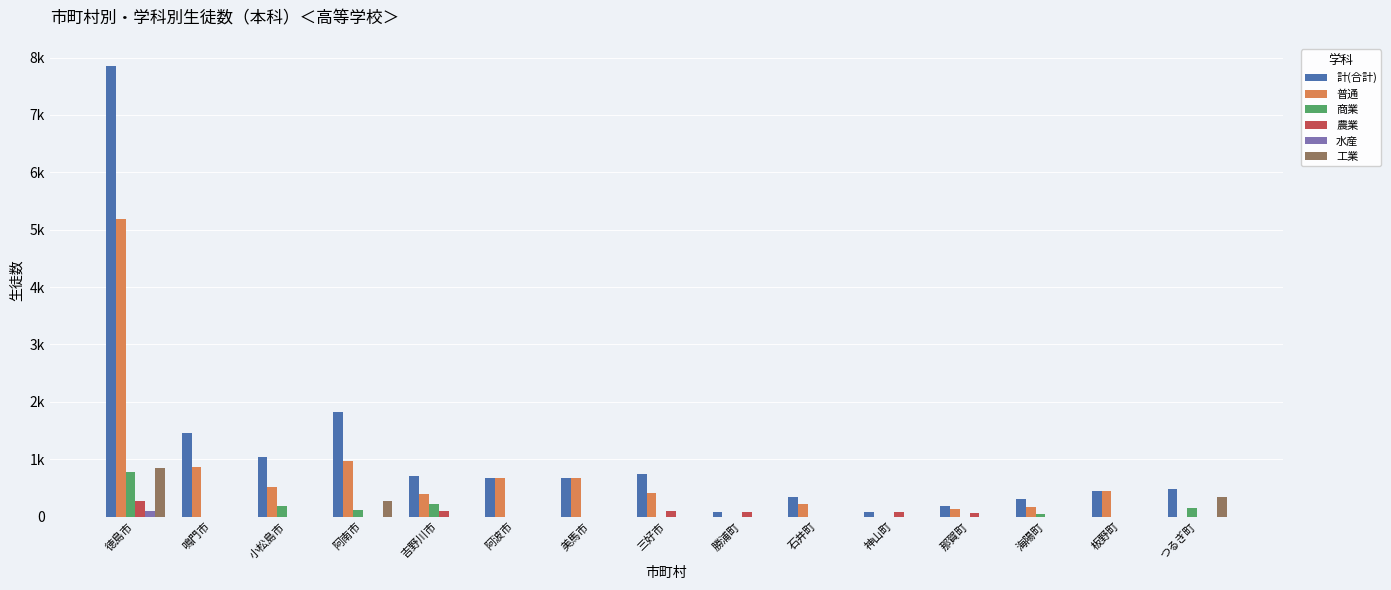

What is the difference between the 計(合計) values at 那賀町 and 美馬市?

488